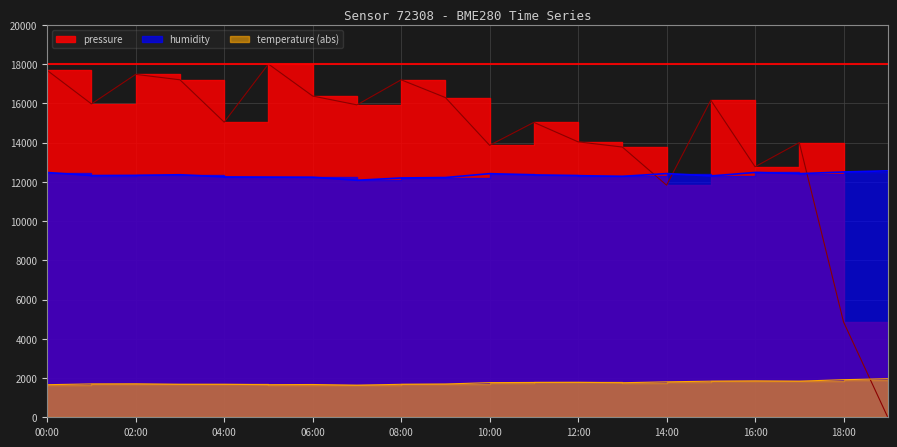

Which series changed the most between 02:00 and 12:00?

pressure